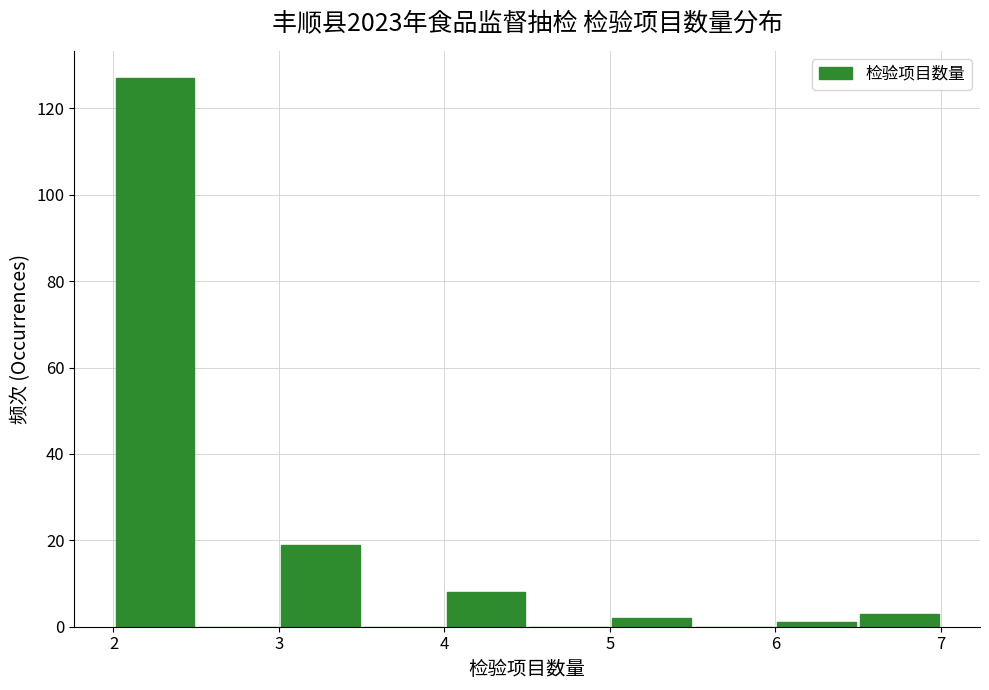

Over which range of the x-axis is the bar tallest?

2.0 to 2.5